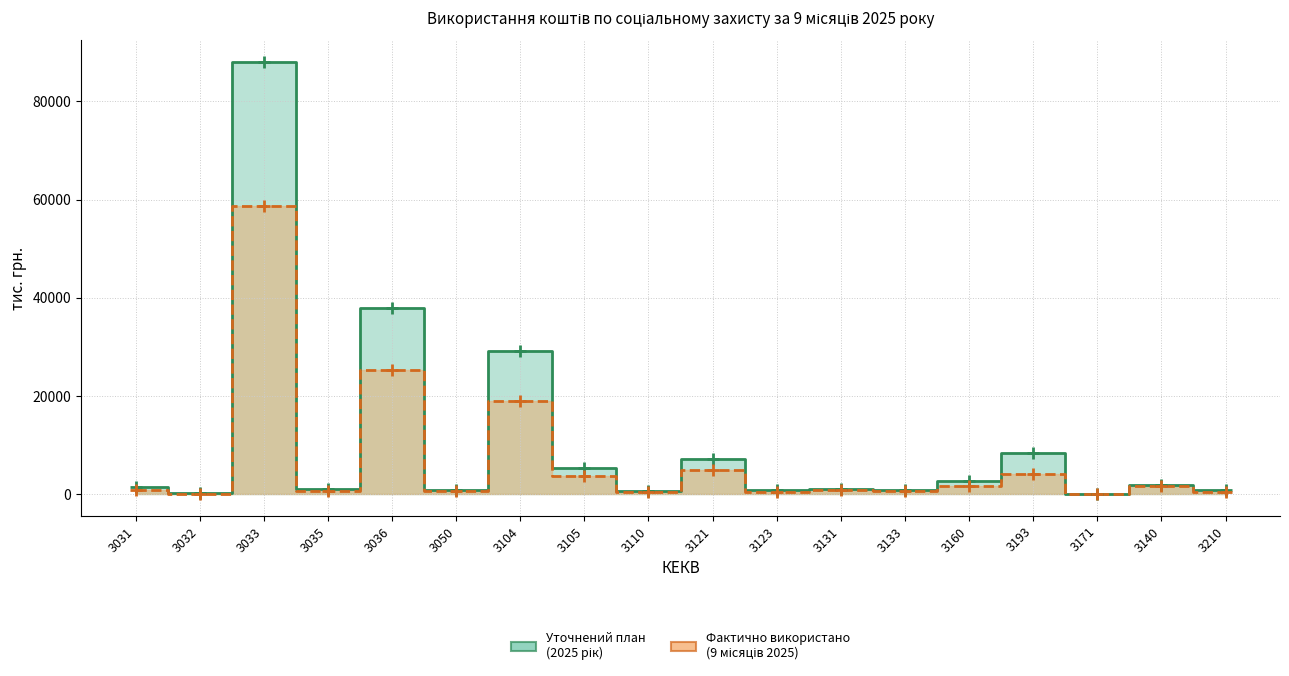

What is the difference between the Фактично використано за 9 місяців 2025 values at 3104 and 3105?

15194